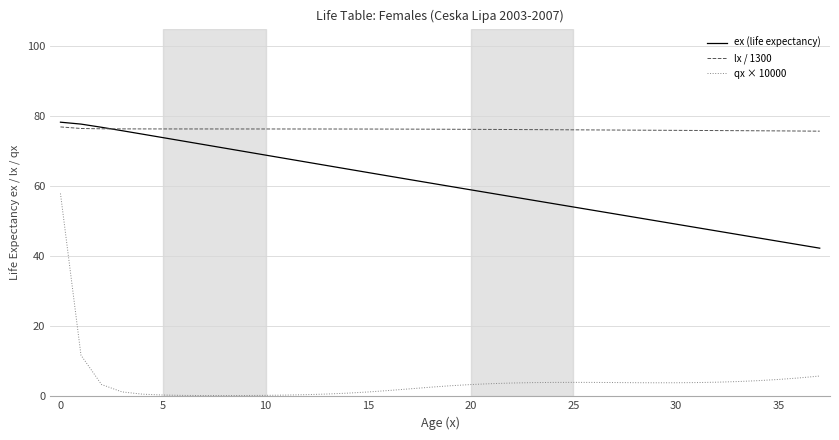

How many distinct data groups are displayed?

3